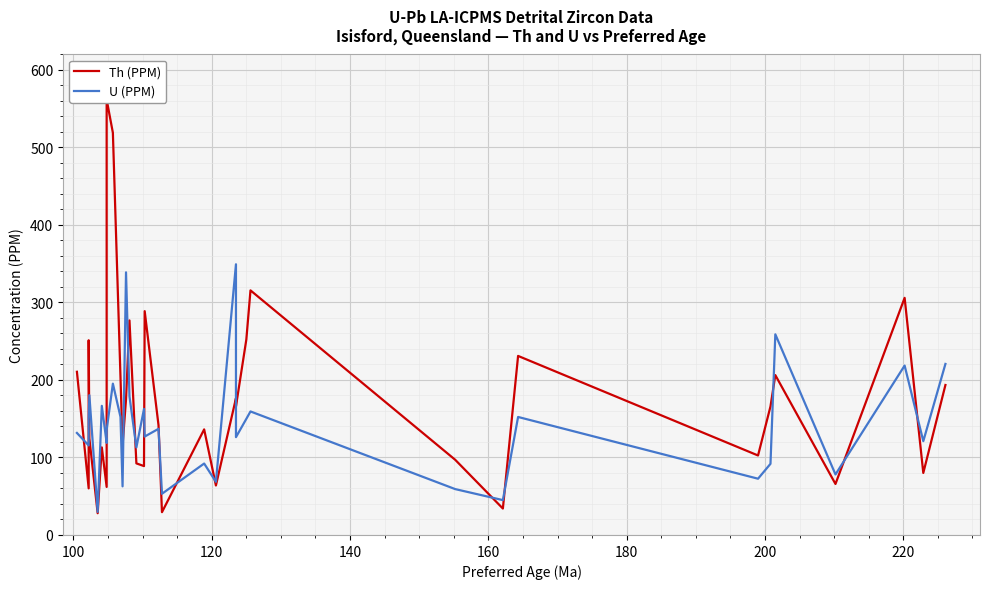

Does the chart display data point markers on the line(s)?

No